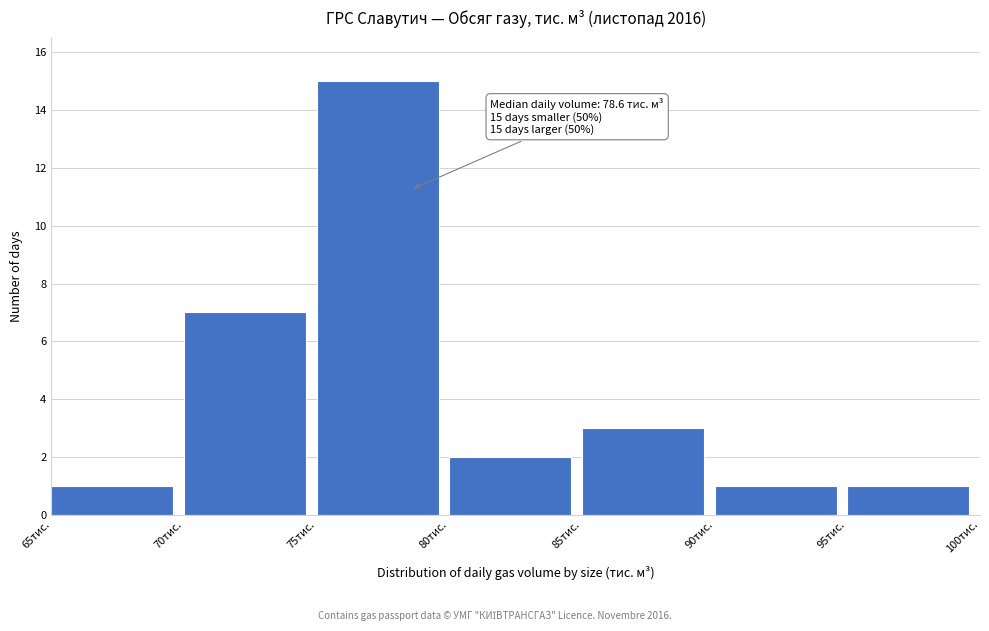

Over which range of the x-axis is the bar tallest?

75 to 80